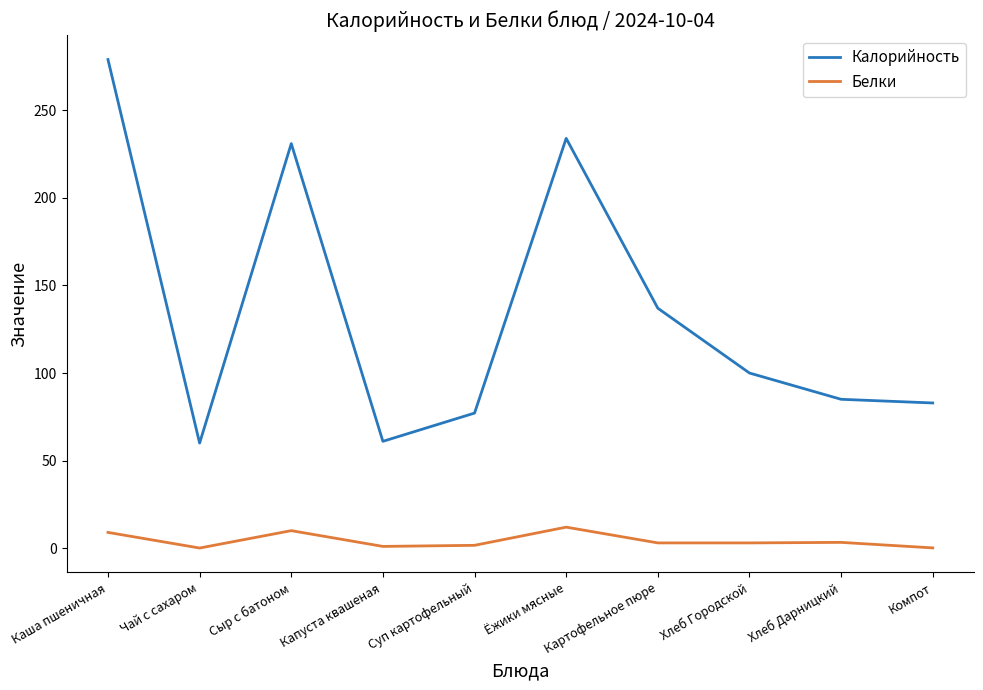

What is the sum of all Белки values?

43.1